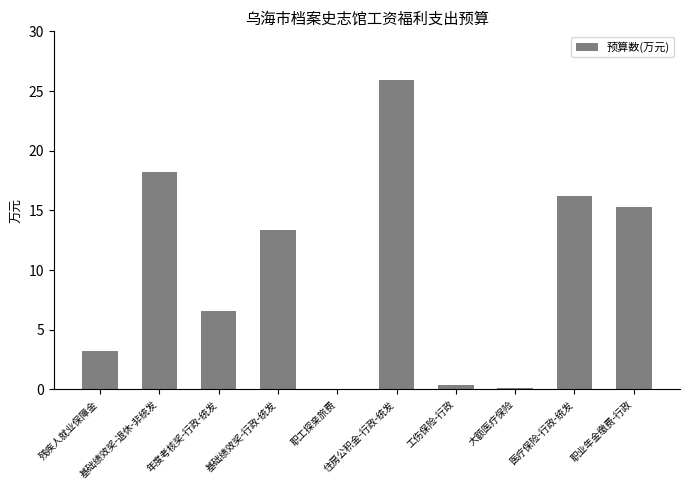

What is the maximum value shown in the chart?

25.9